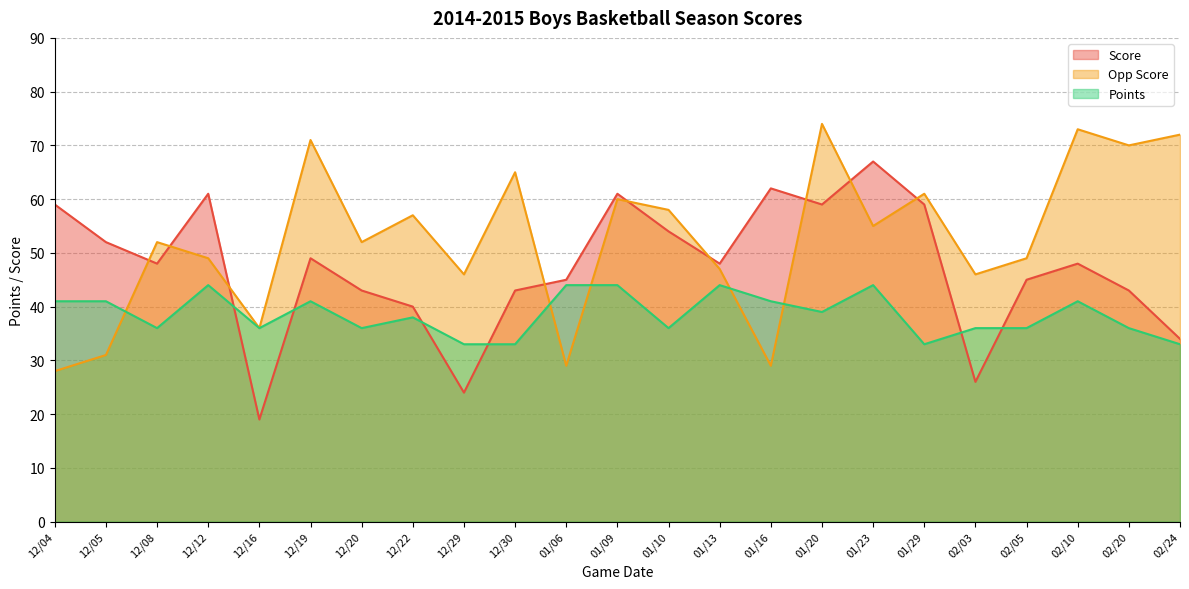

What is the label of the 22nd point from the left?

02/20